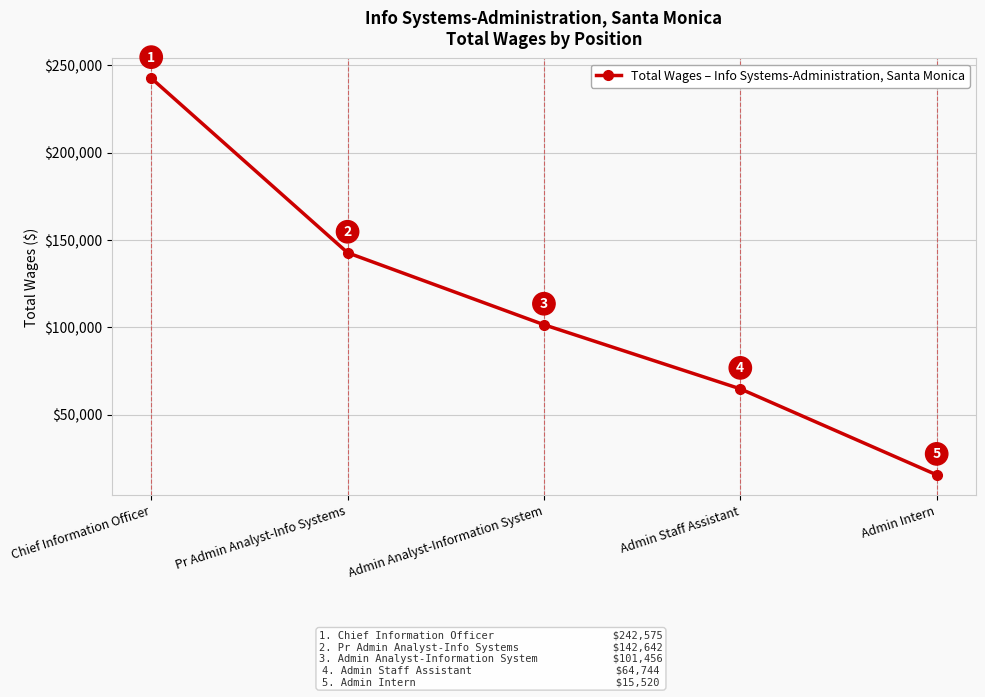

What is the greatest value displayed?

242575